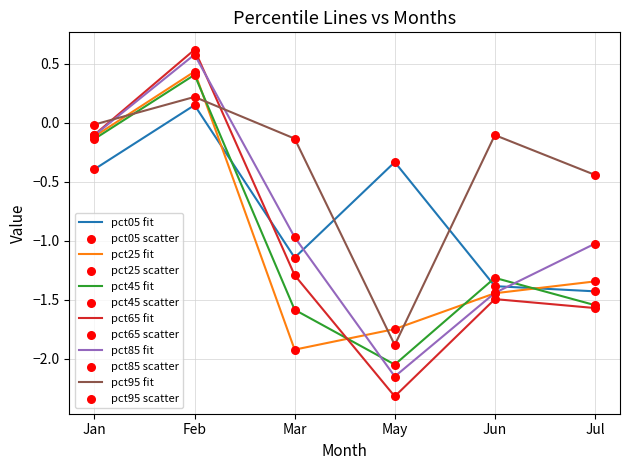

Which series ends up on top after the final intersection of pct05 fit and pct95 fit?

pct95 fit